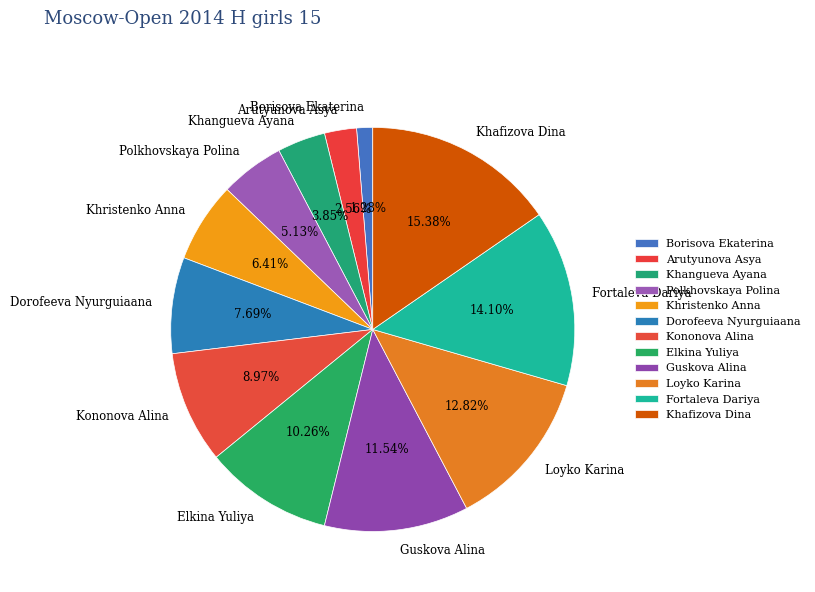

Count the number of slices in the pie.

12